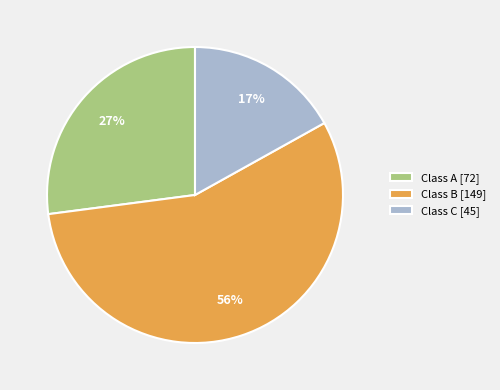

To the nearest percent, what is the difference between the largest and smallest slice percentages?

39%